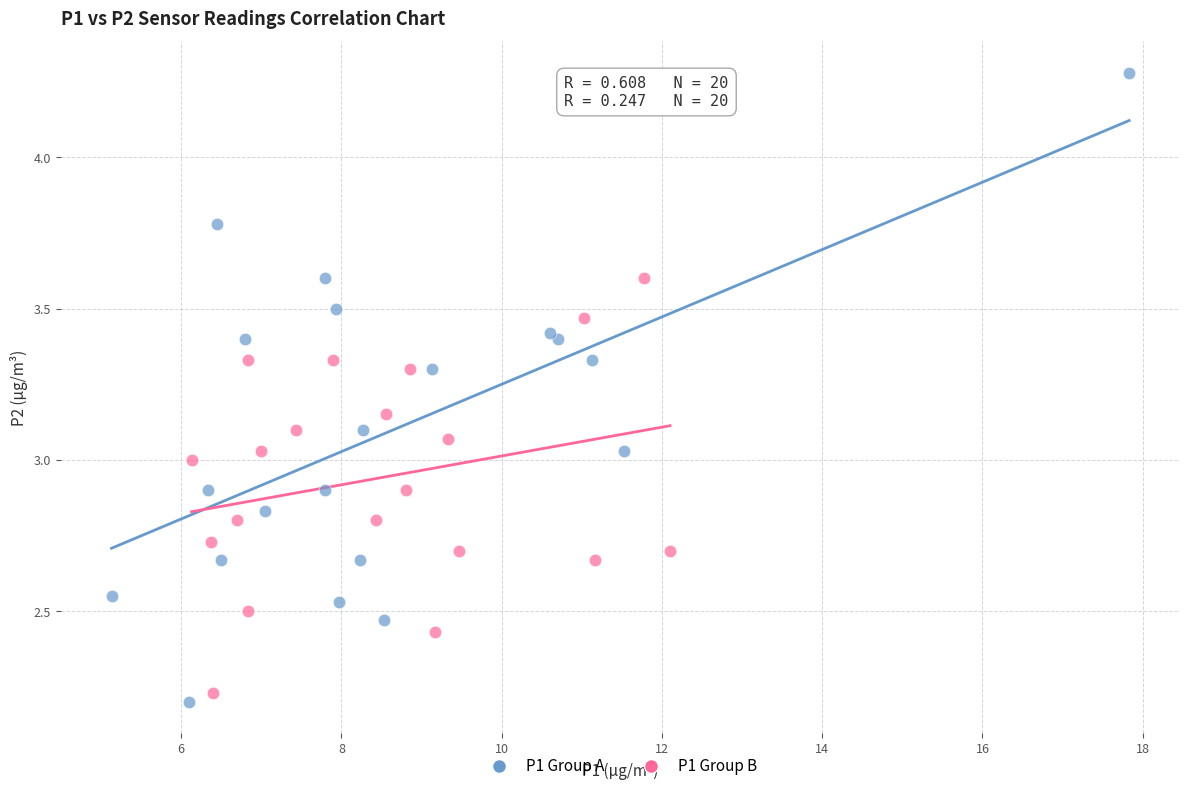

Which series reaches the maximum Y coordinate?

P1 Group A